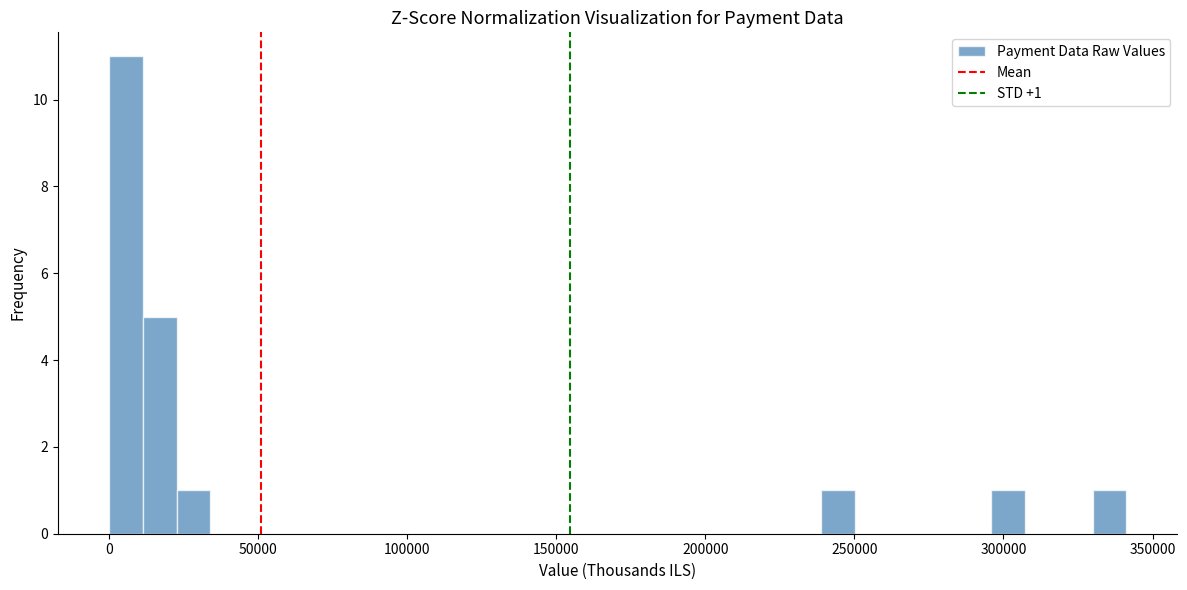

Around what value on the x-axis is the tallest bar? Give the approximate position of its centre, as read against the axis.

5000